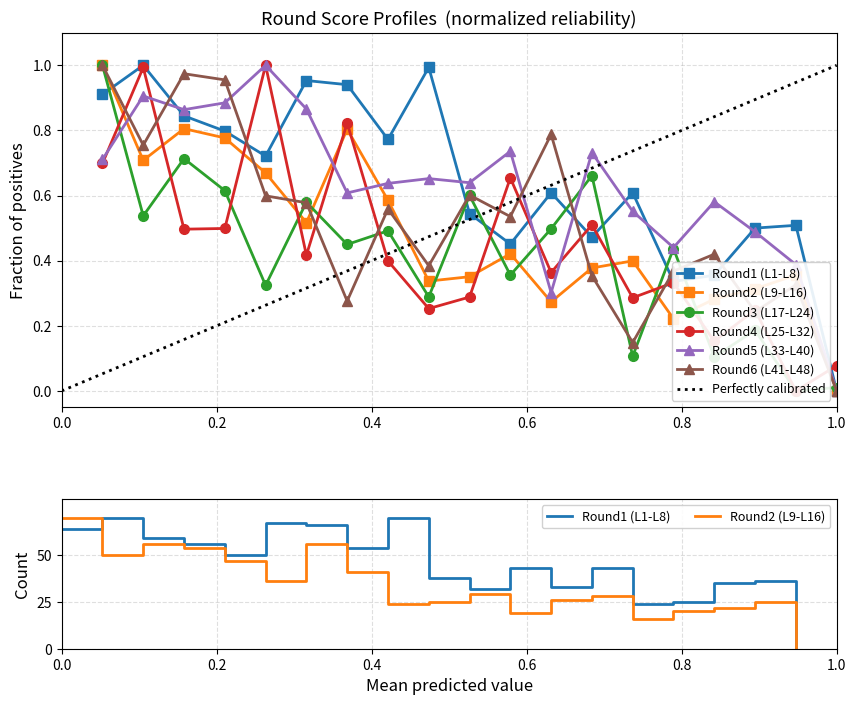

What is the difference between the highest and lowest values at 11?

0.4